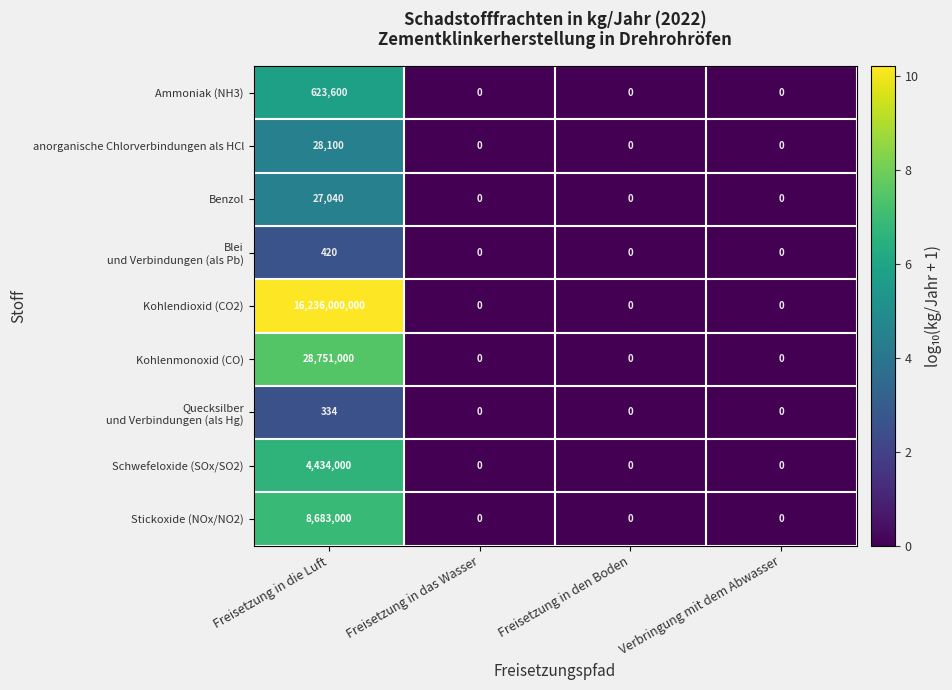

True or false: Stickoxide (NOx/NO2) has a value of 0 at Freisetzung in den Boden.

True